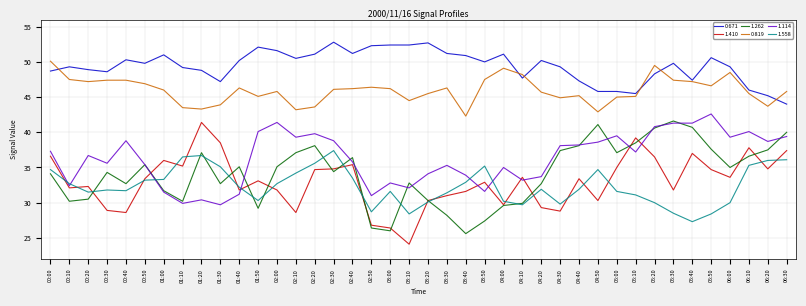

What is the spread (max minus min) of values at 01:10?

19.3